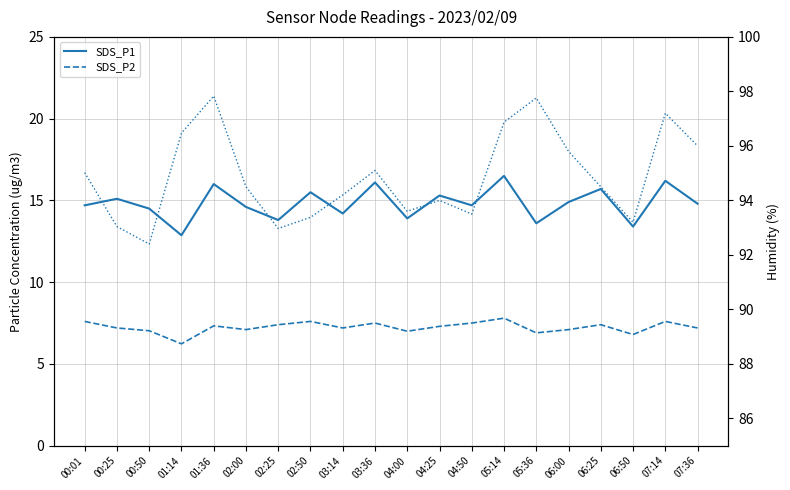

How many lines are shown in the chart?

3